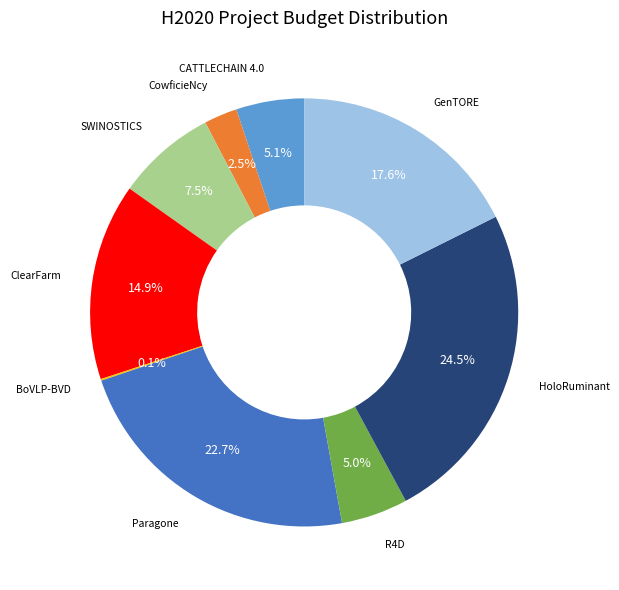

Is there any slice that represents more than half of the pie?

No